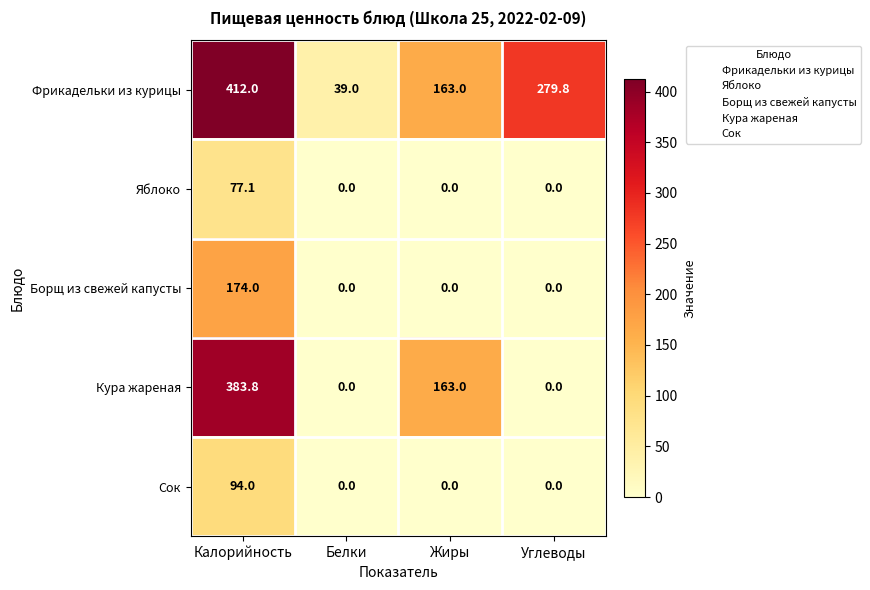

At how many categories does at least one series exceed 208?

2